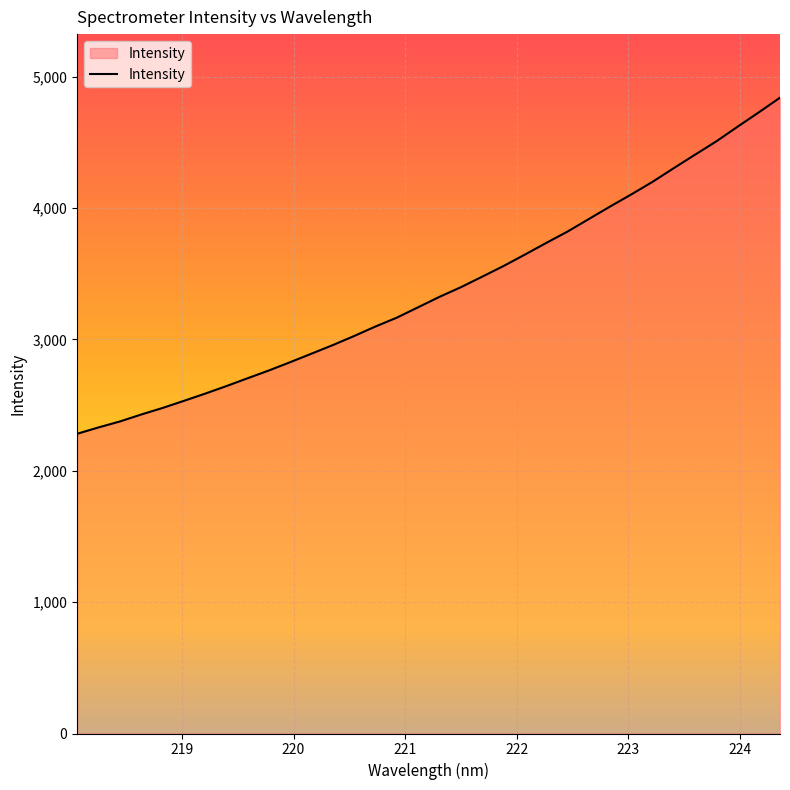

What is the maximum value shown in the chart?

4840.7